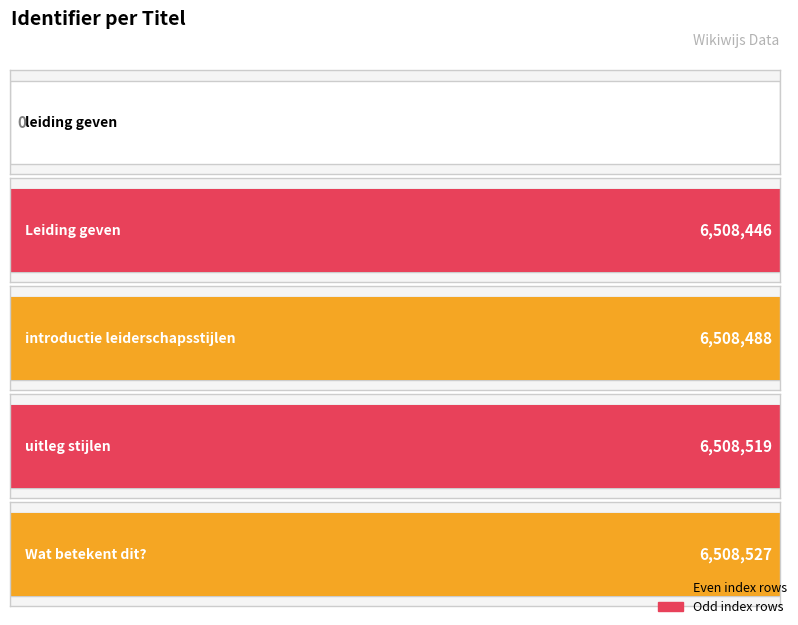

At which category does the chart reach its minimum across all series?

leiding geven